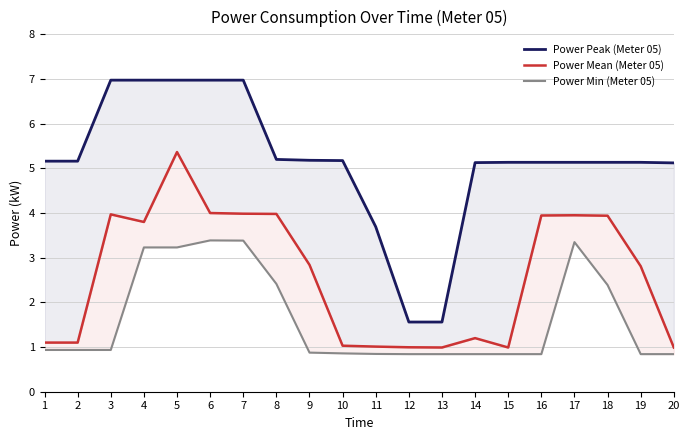

At which label is Power Mean (Meter 05) closest to 3?

9